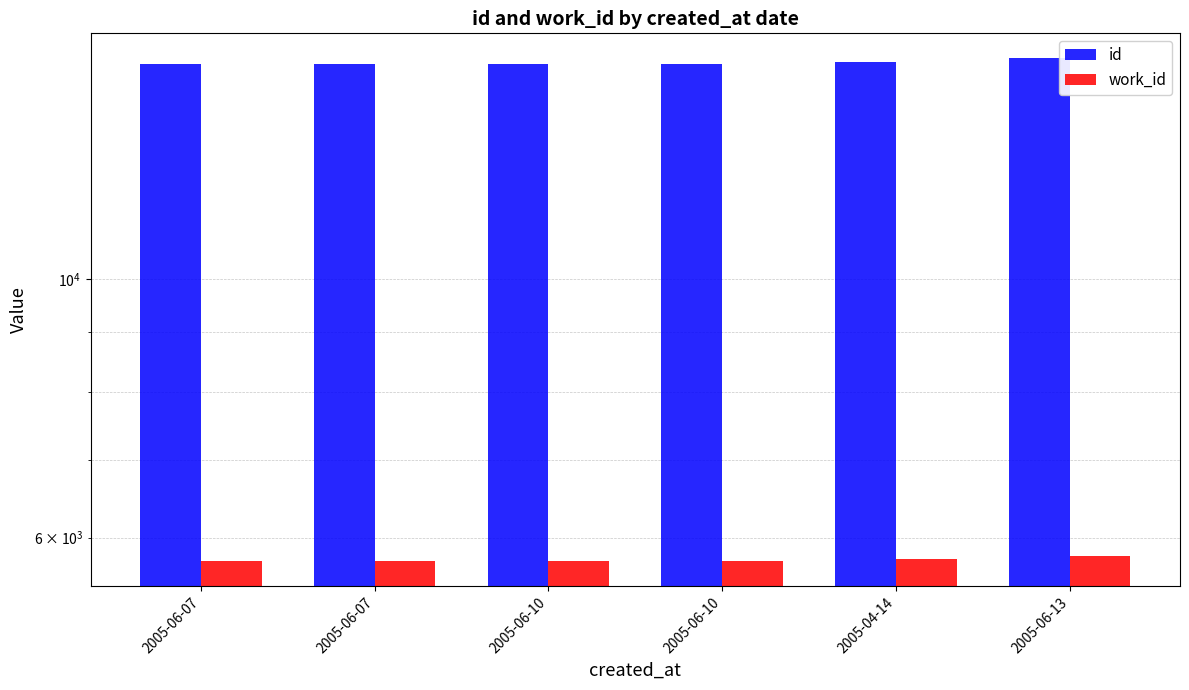

Where is work_id nearest to the value 5758?

2005-04-14